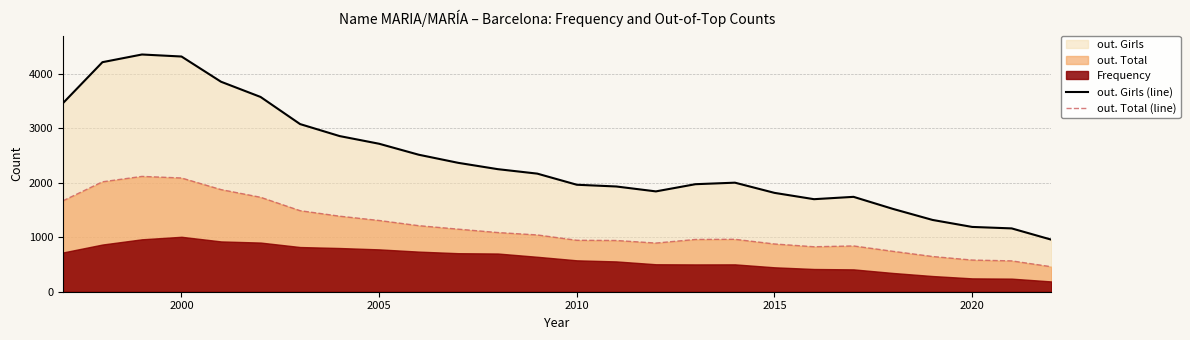

The value of out. Girls (line) at 2015 is 1041. True or false?

False